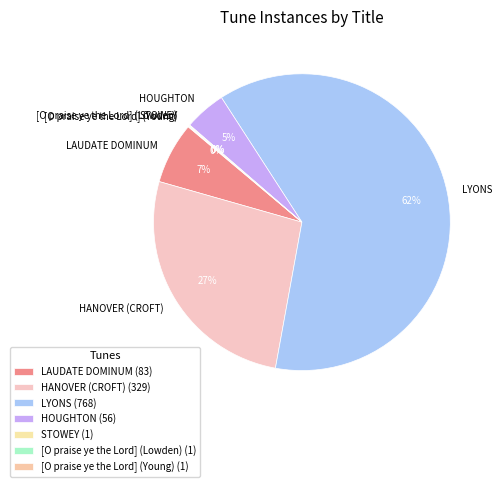

Does LYONS represent more than half of the total?

Yes